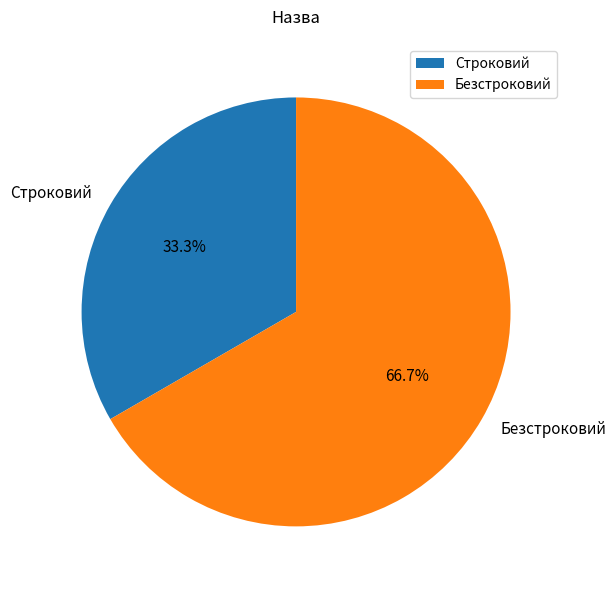

Which has a higher value, Строковий or Безстроковий?

Безстроковий